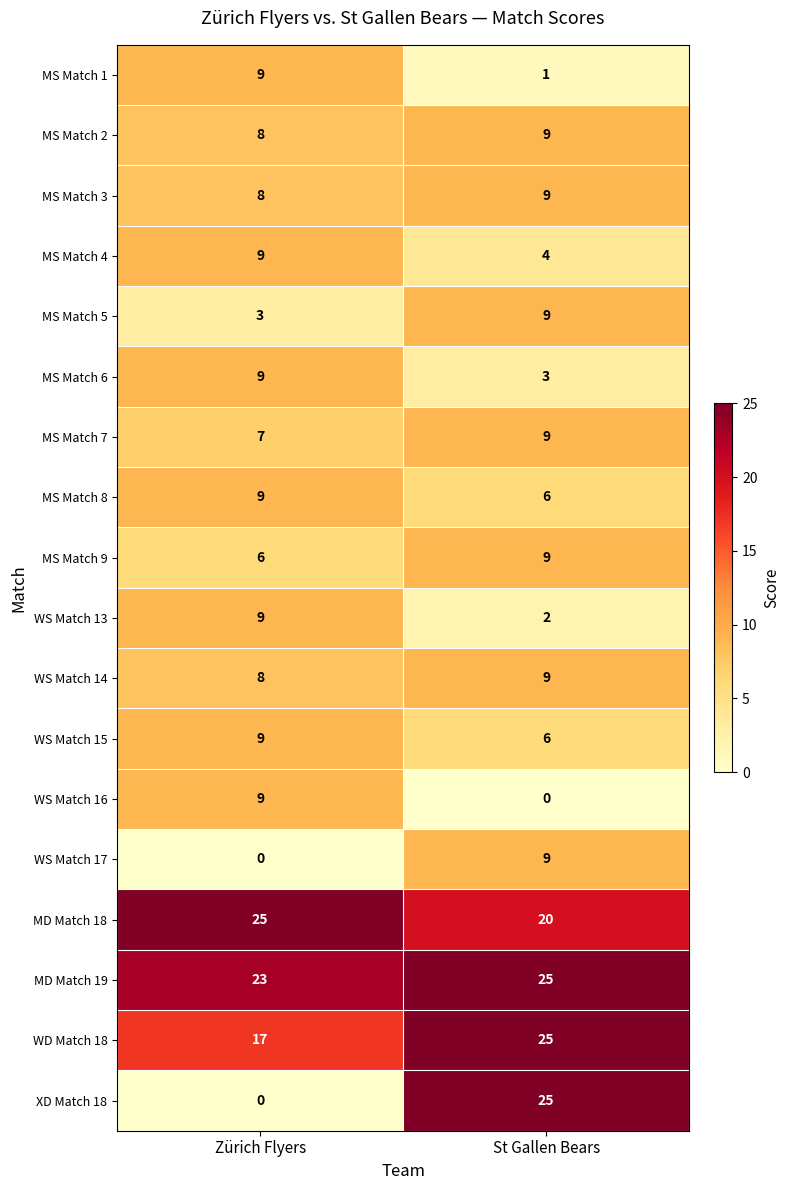

Which series has the largest total across all categories?

MD Match 19